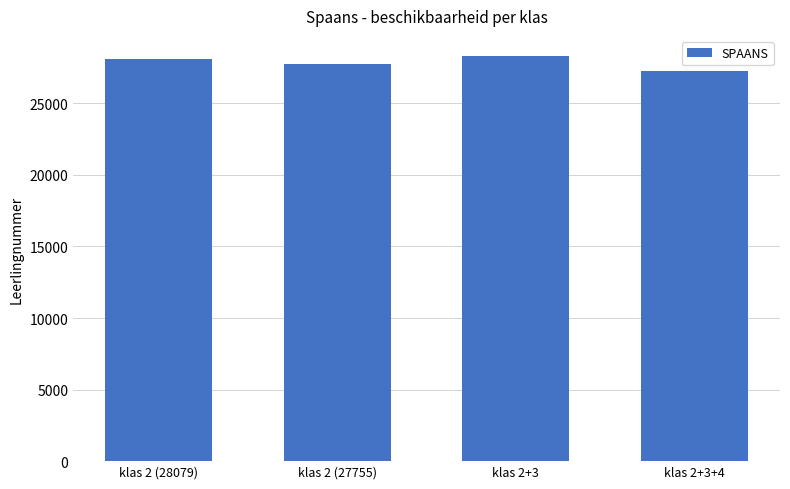

What is the sum of the values at klas 2 (28079) and klas 2 (27755)?

55834